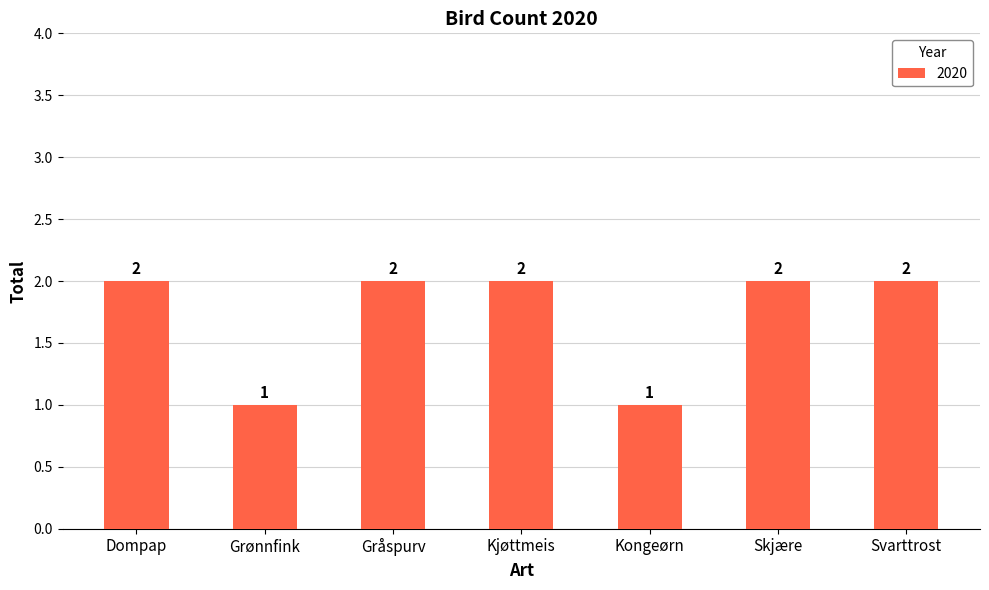

Approximately how many times larger is the value at Kjøttmeis compared to Gråspurv?

1.0